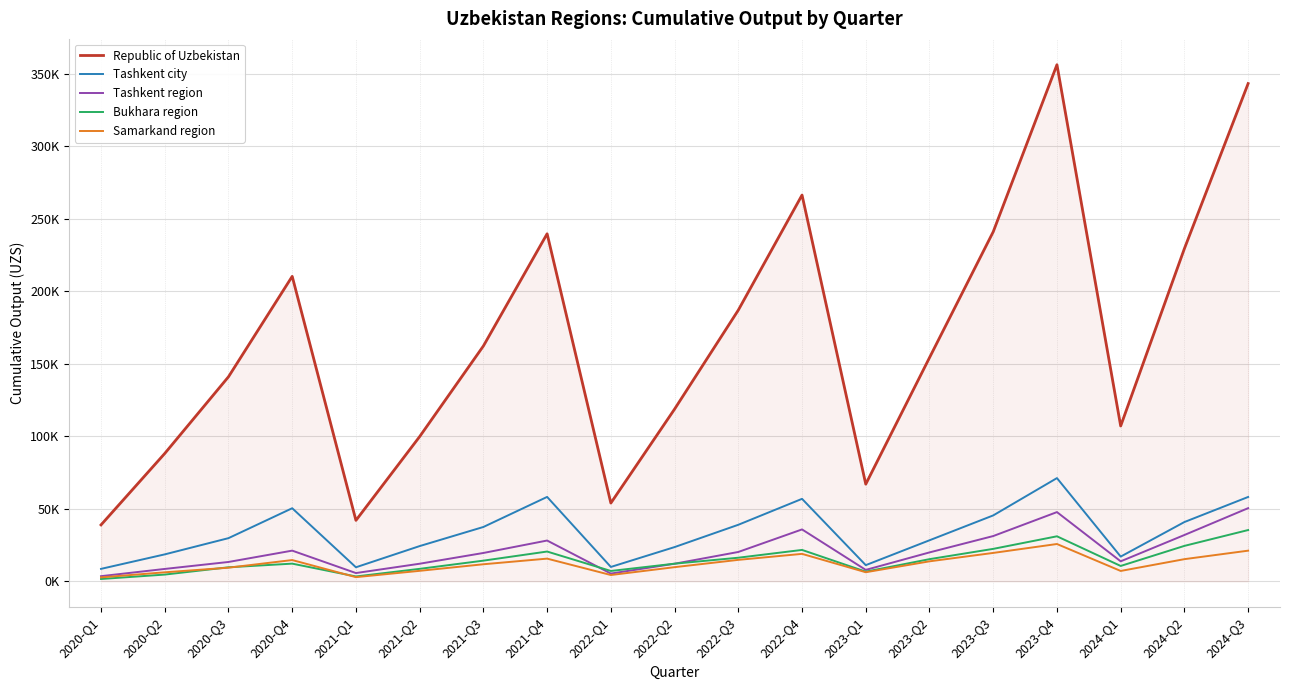

Where do Tashkent region and Bukhara region first cross each other?

2021-Q4 and 2022-Q1